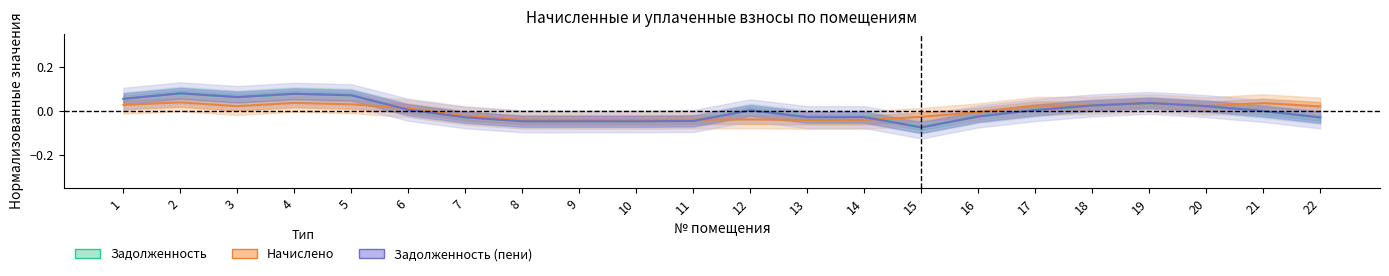

Which series has the largest total across all categories?

Задолженность